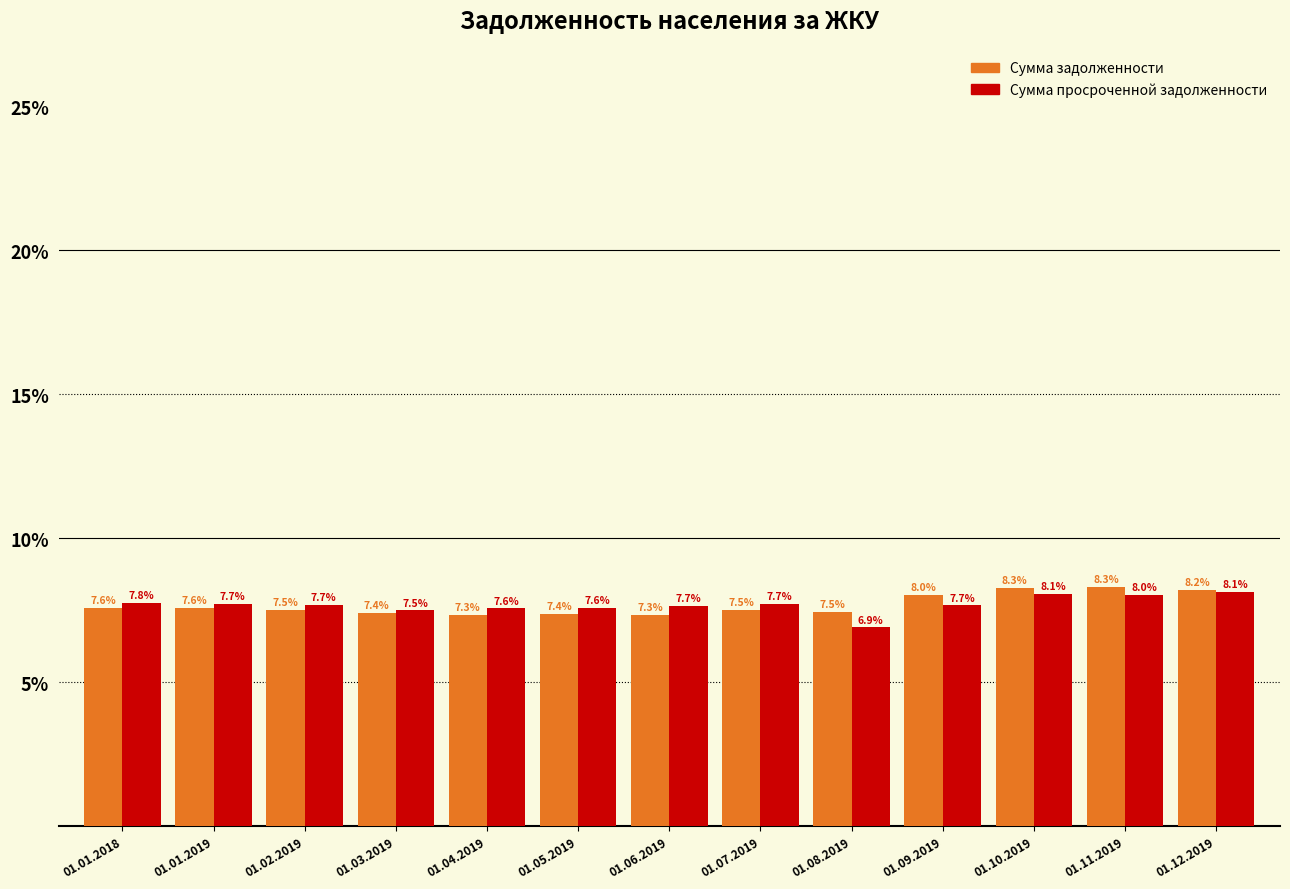

Reading right to left, what are all the values shown in this chart?

Сумма задолженности: 8.2	8.3	8.3	8.0	7.5	7.5	7.3	7.4	7.3	7.4	7.5	7.6	7.6
Сумма просроченной задолженности: 8.1	8.0	8.1	7.7	6.9	7.7	7.7	7.6	7.6	7.5	7.7	7.7	7.8